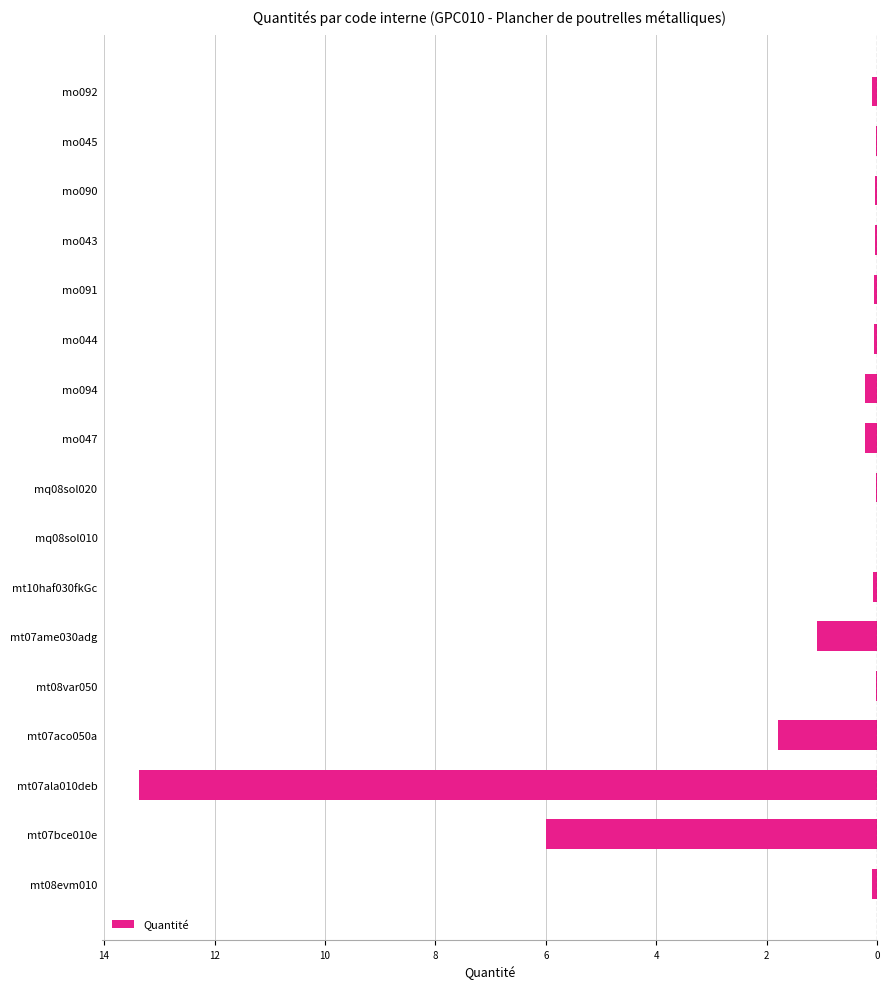

Are the bars horizontal?

Yes